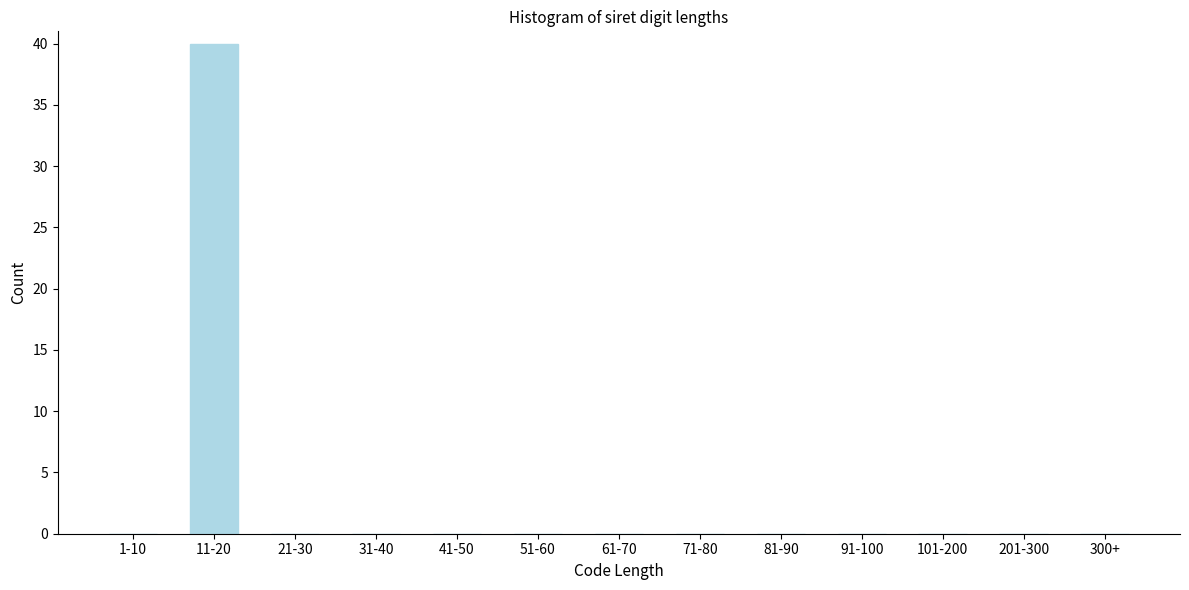

Reading left to right, what are all the values shown in this chart?

1-10=0	11-20=40	21-30=0	31-40=0	41-50=0	51-60=0	61-70=0	71-80=0	81-90=0	91-100=0	101-200=0	201-300=0	300+=0